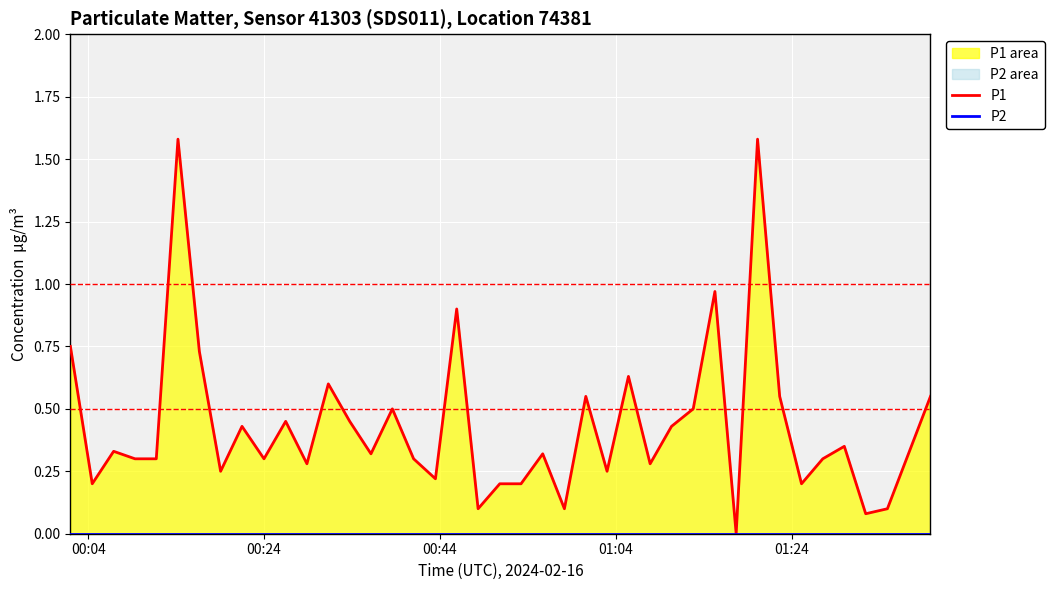

What is the value of the P1 point at the 19th from the left?

0.9